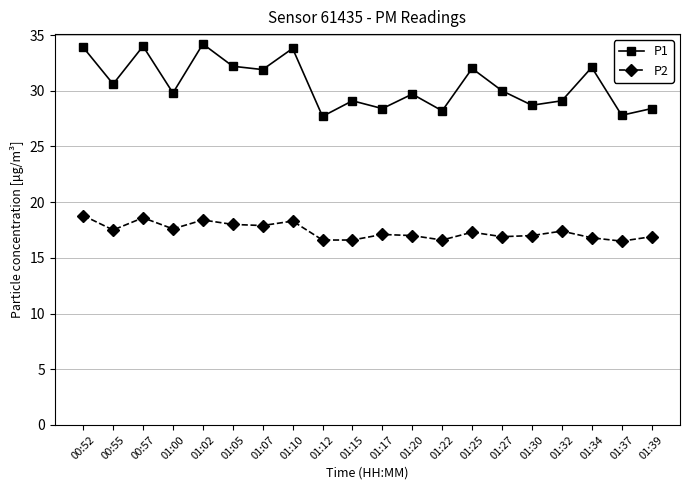

True or false: P1 and P2 intersect in this chart.

False